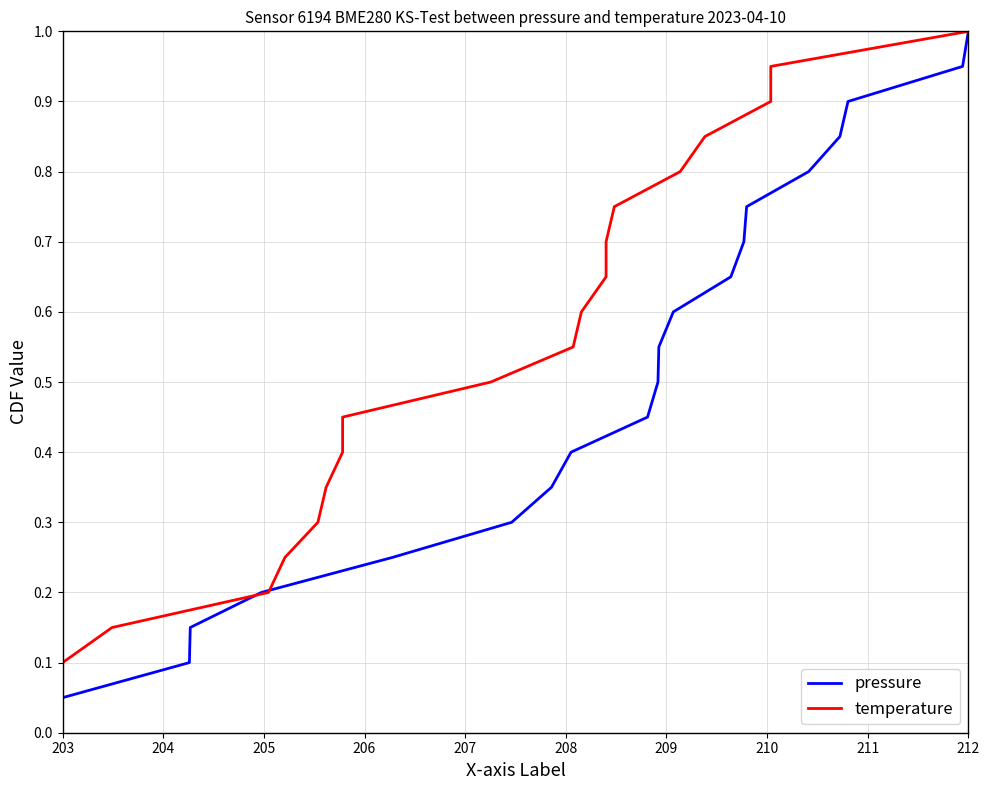

Is this an area chart (filled region under the line)?

No